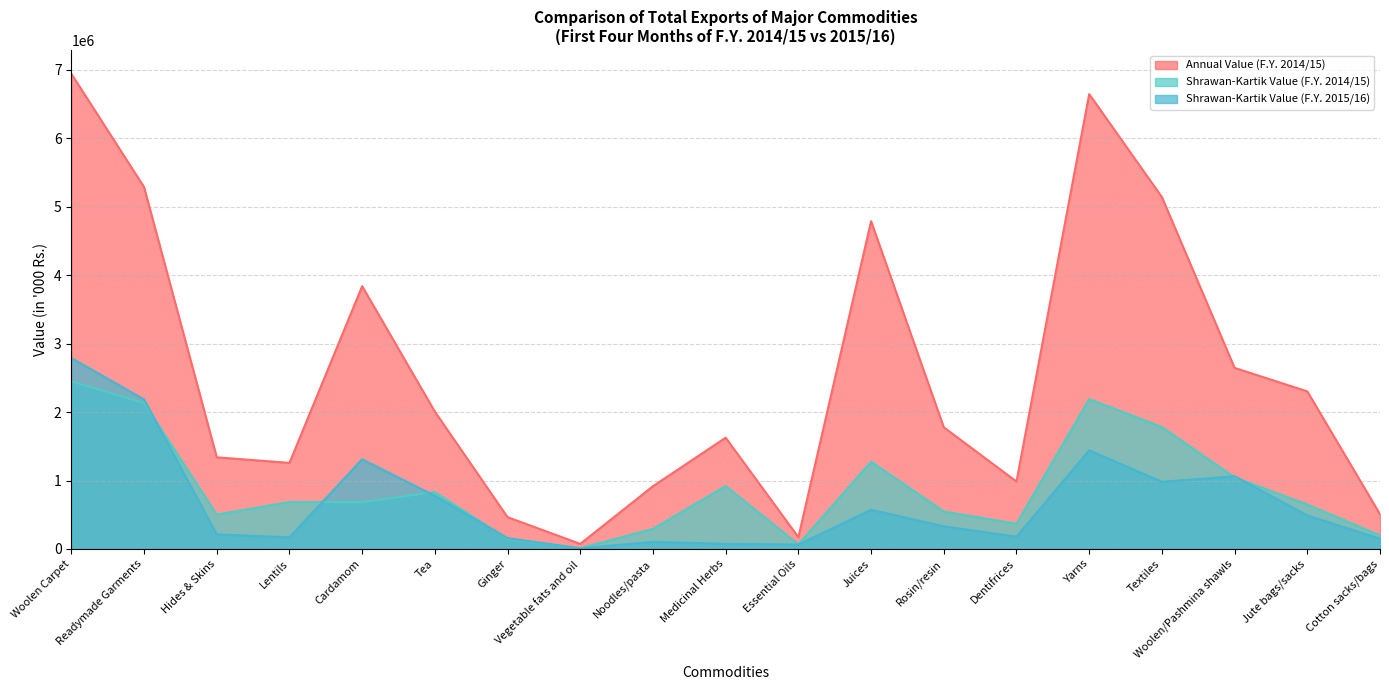

What is the maximum value shown in the chart?

6943061.4